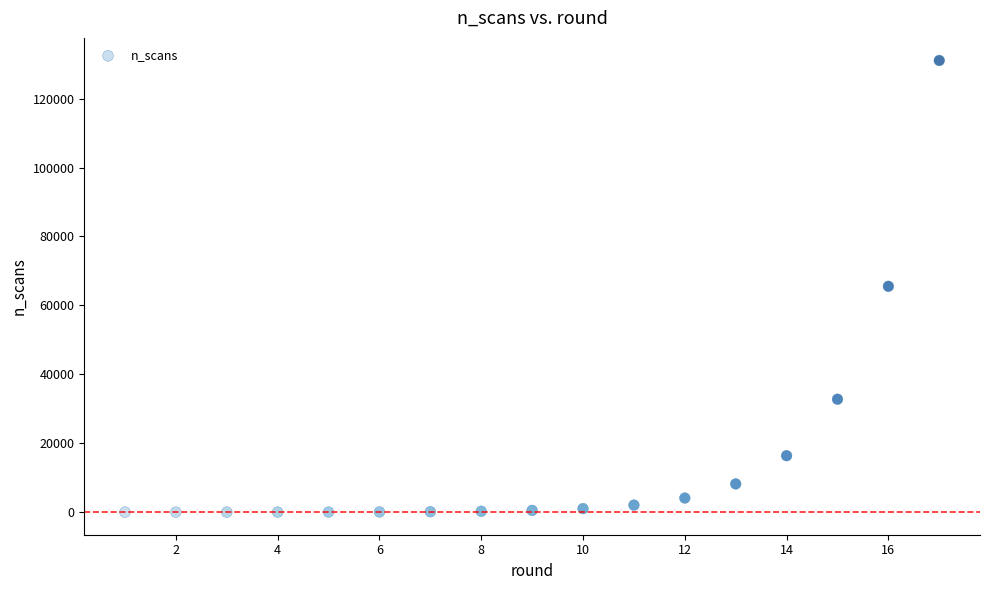

What is the range of X values (max minus min)?

16